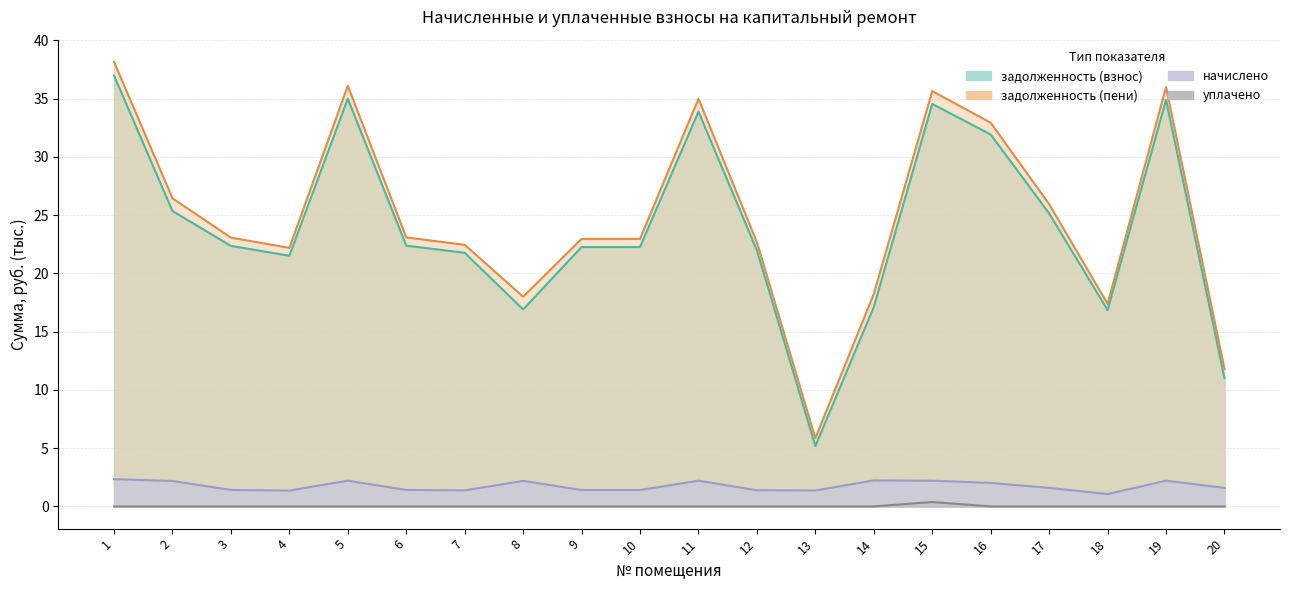

True or false: задолженность (пени) and задолженность (взнос) cross at least once.

False